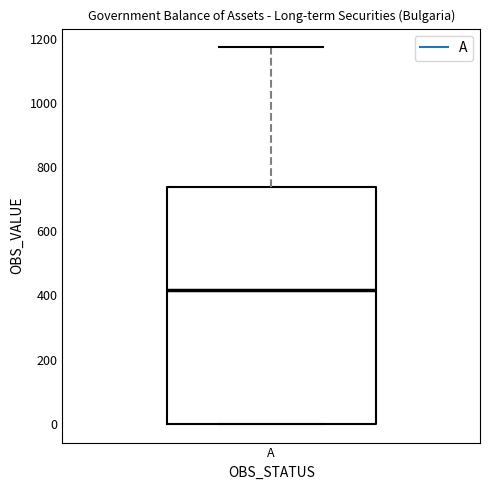

Transcribe this box plot: give where the median line is, the range the box spans, and where the two whiskers end, as read against the y-axis. The values are not printed on the chart, so give them approximately, as read against the axis.

median 420, box 0 to 740, whiskers 0 to 1180